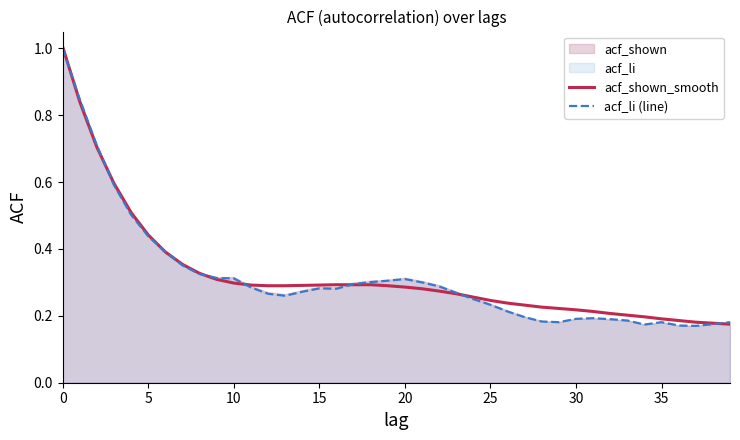

What is the total value across all series at 9?

0.6